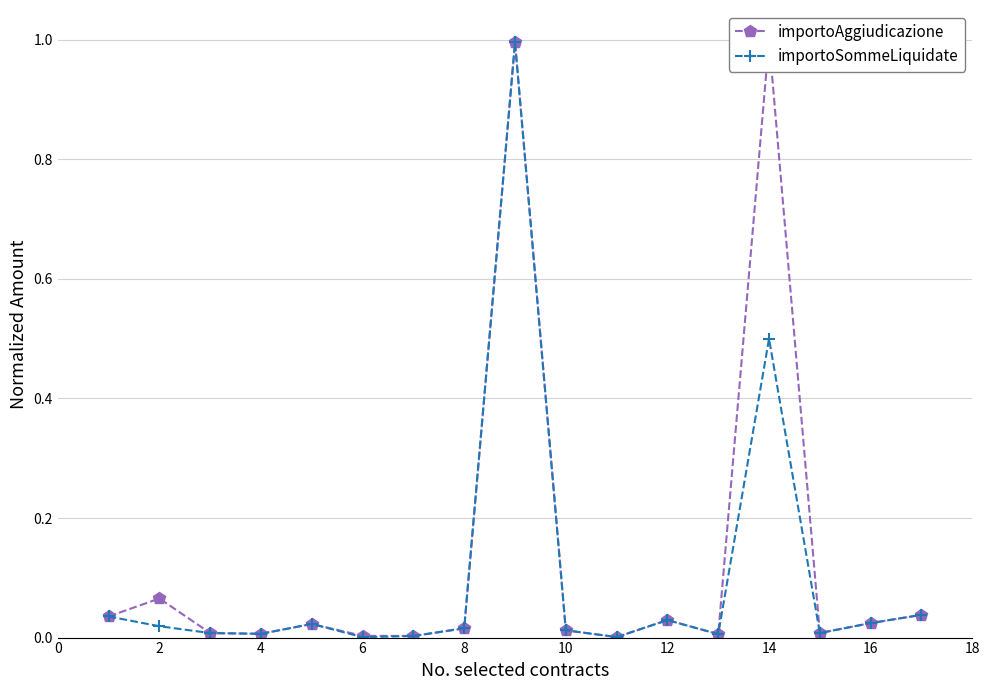

Rank the series by their maximum value, from highest to lowest.

importoAggiudicazione, importoSommeLiquidate